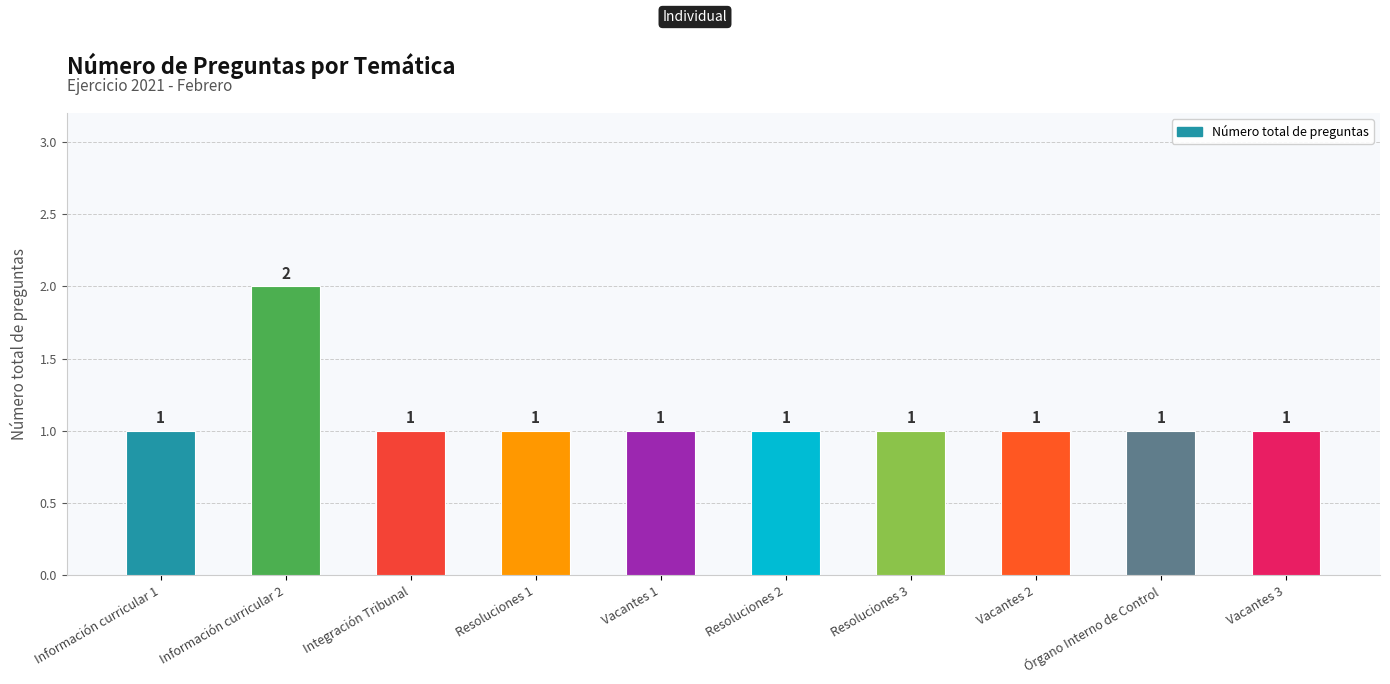

What is the label of the 2nd bar from the right?

Órgano Interno de Control